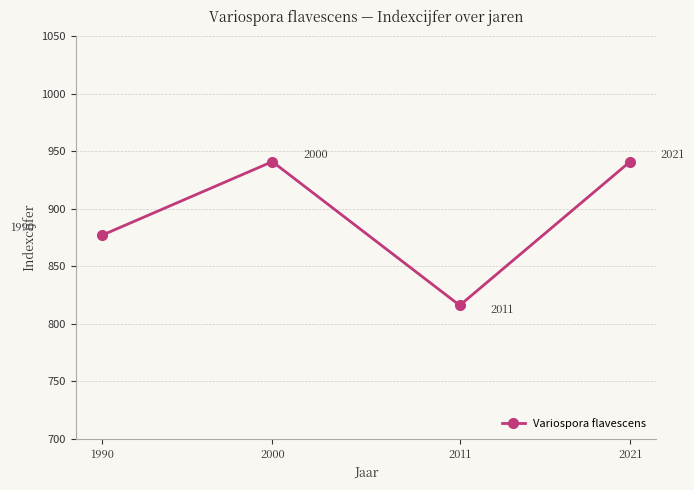

Count the values in the range 877 to 941.

3